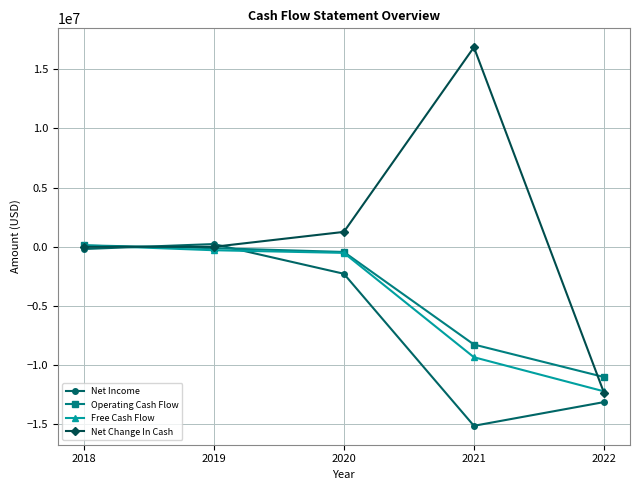

True or false: Operating Cash Flow and Net Change In Cash cross at least once.

True